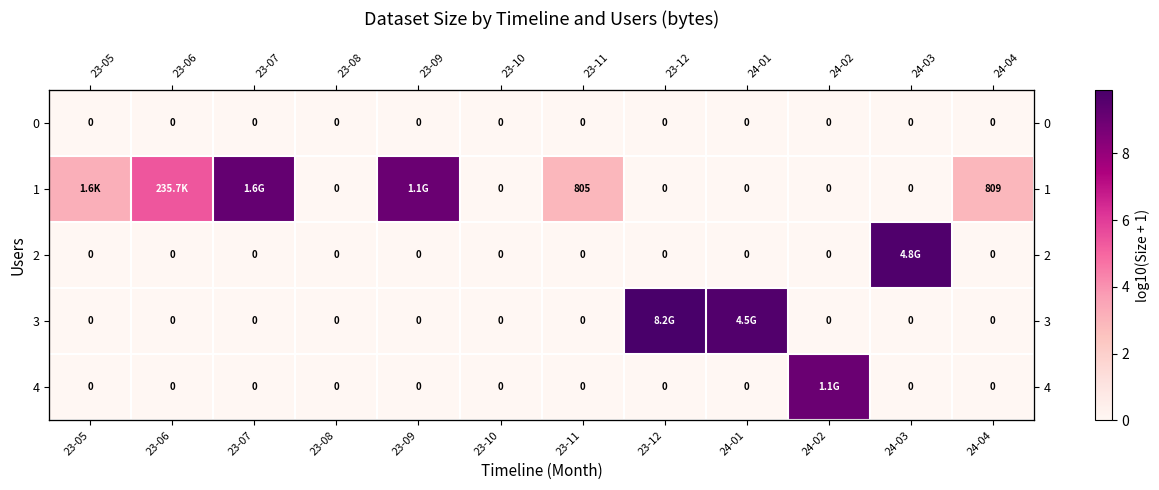

What is the difference between the highest and lowest values at 23-06?

5.4